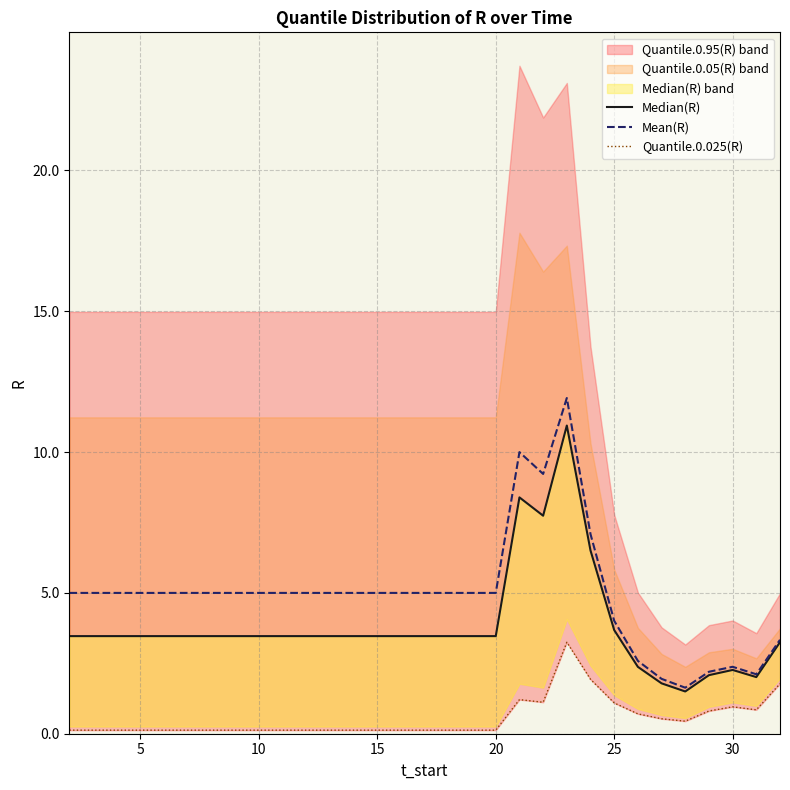

Is the value of Median(R) at 15 greater than the value of Mean(R) at 30?

No